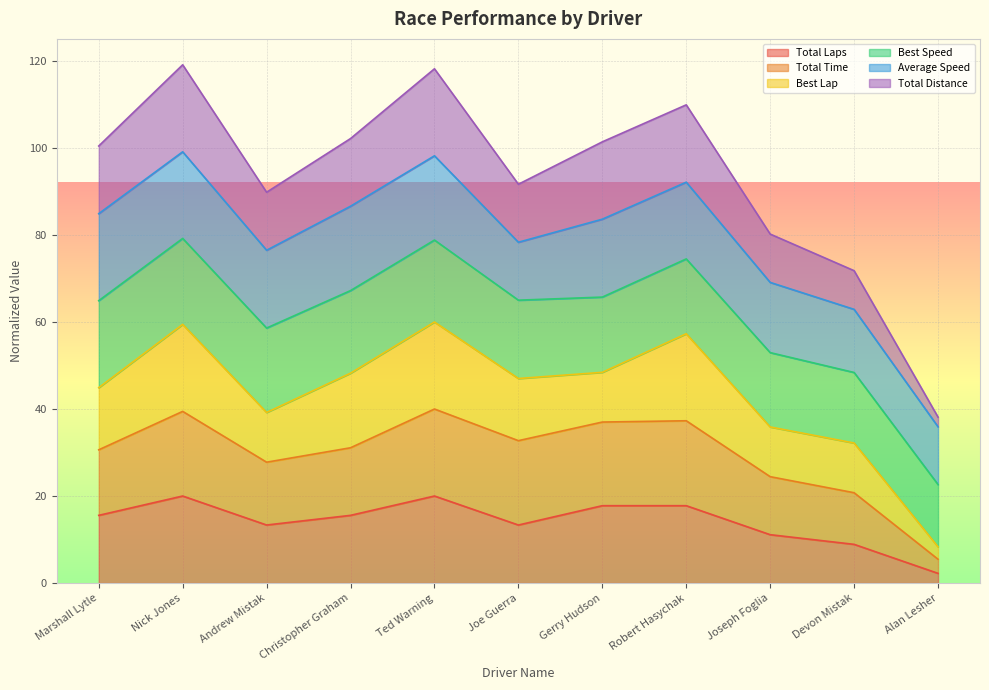

Is it true that Total Time equals 27.8 at Andrew Mistak?

True